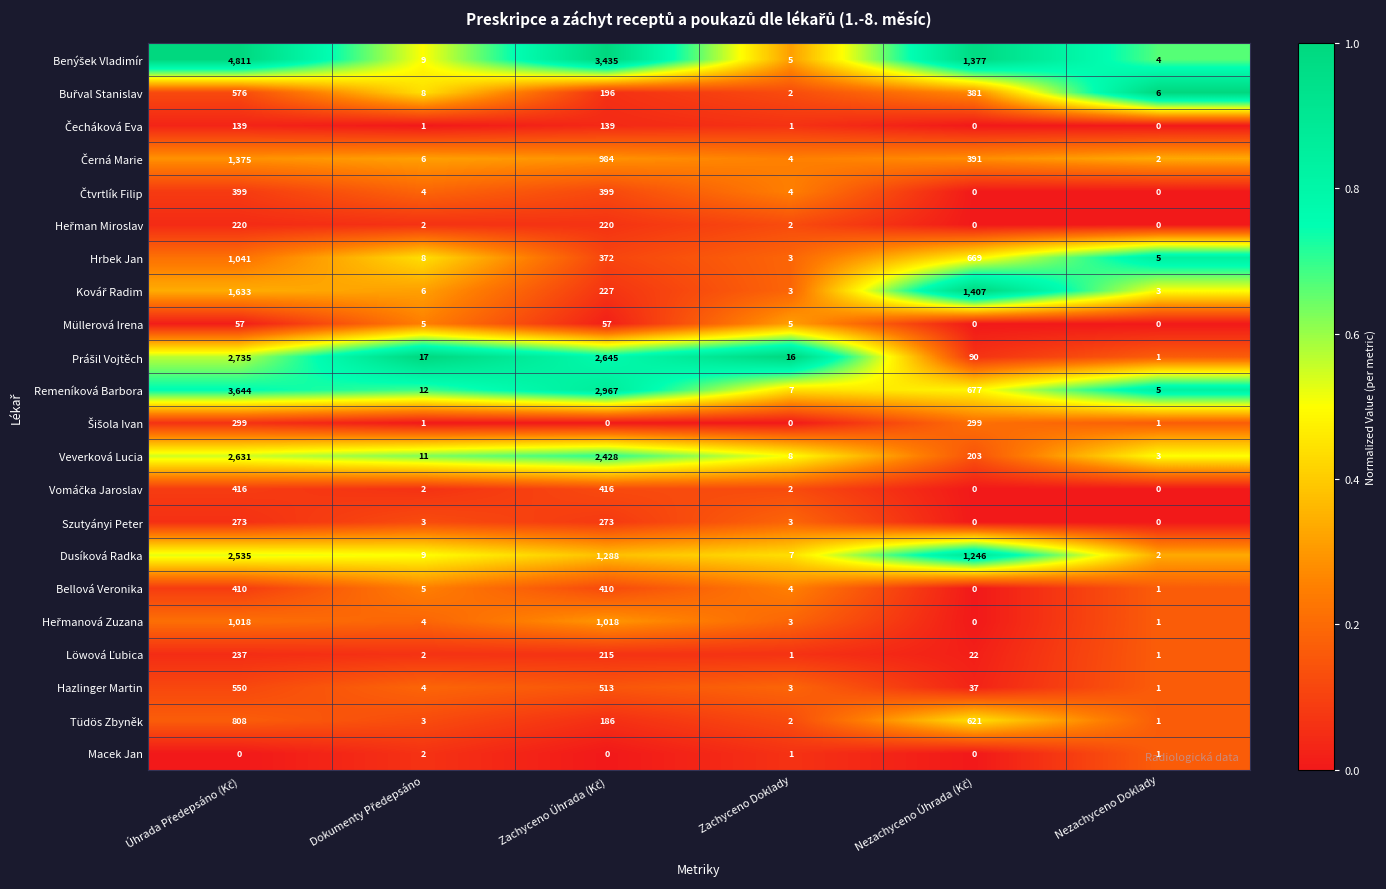

The Veverková Lucia series shows 8 at Zachyceno Doklady. True or false?

True